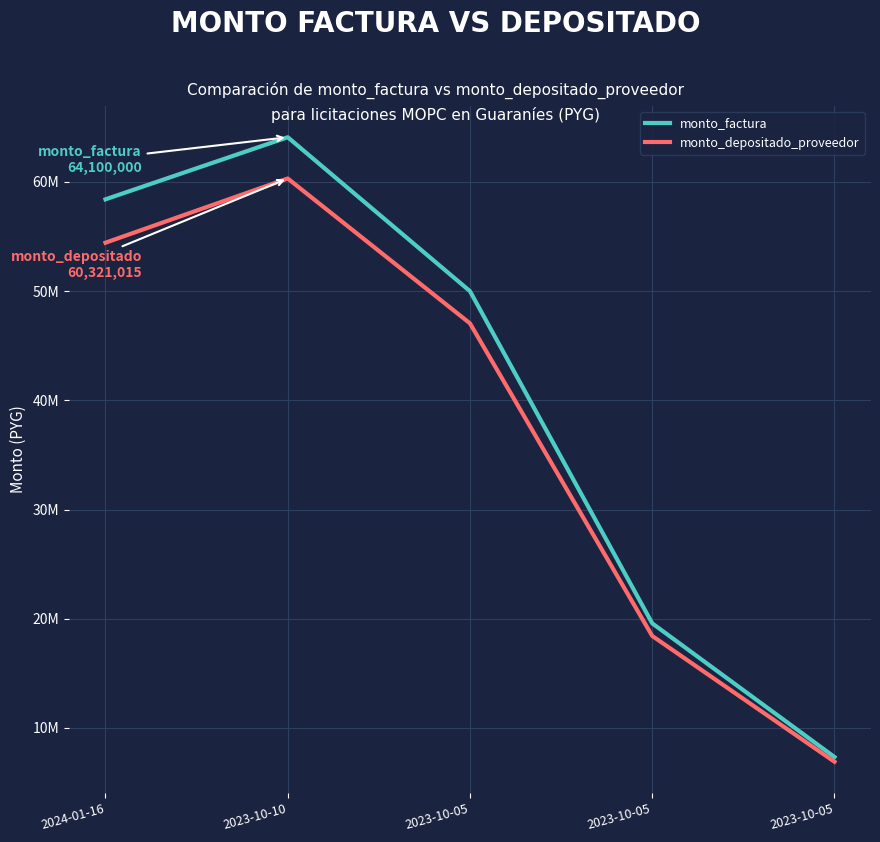

At which label does monto_depositado_proveedor reach its peak?

2023-10-10